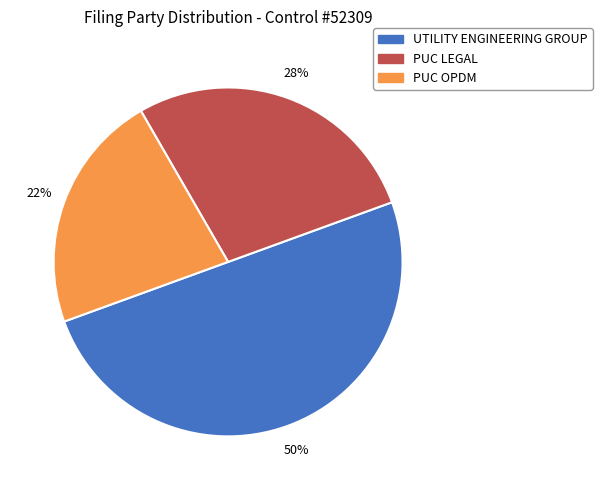

Does PUC OPDM represent more than half of the total?

No